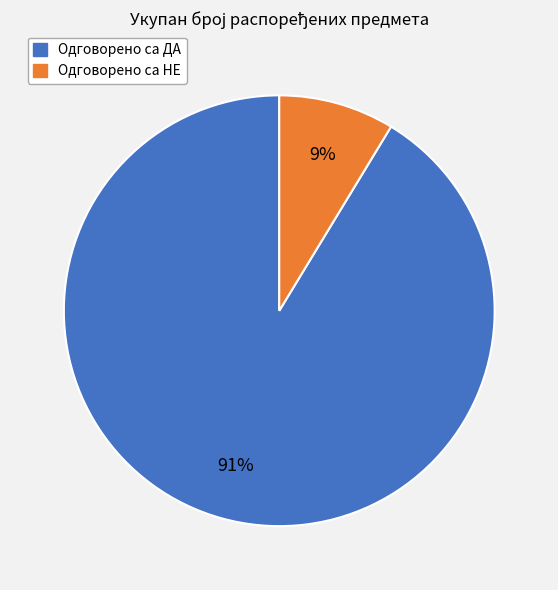

Does any single category account for the majority?

Yes